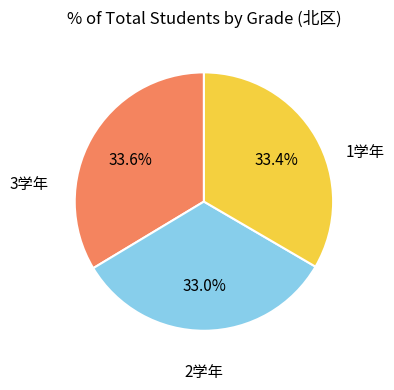

Is 1学年 the majority of the pie?

No